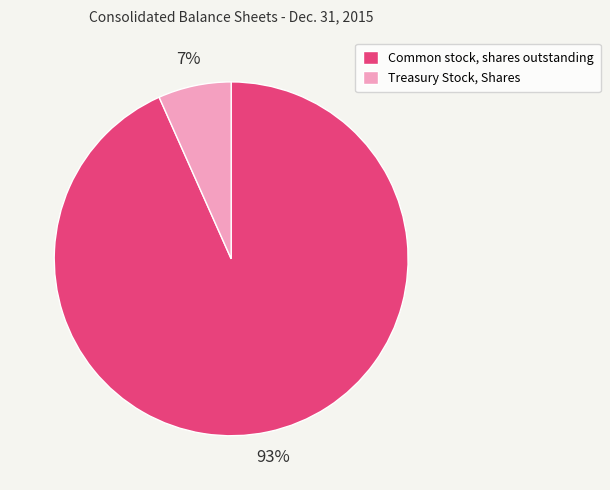

Is the sum of Treasury Stock, Shares and Common stock, shares outstanding greater than half?

Yes